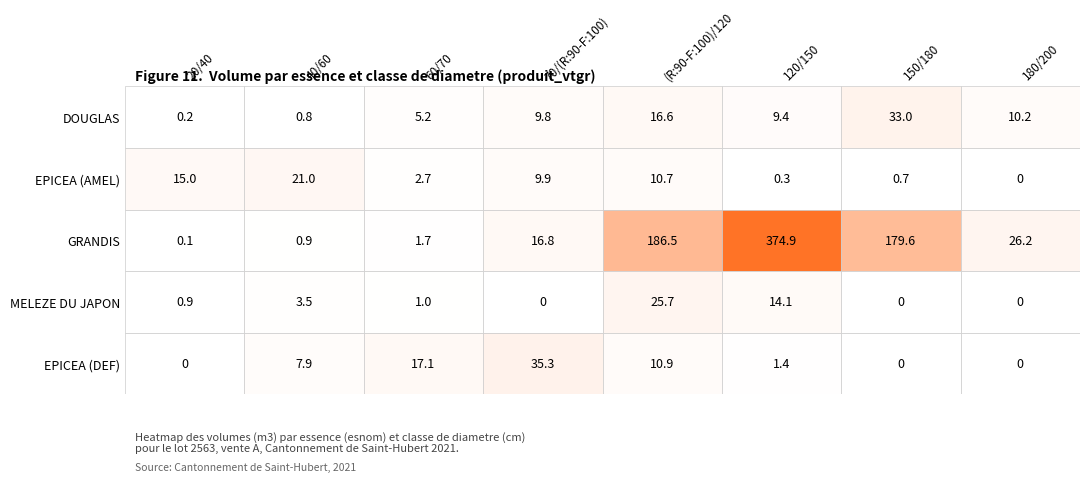

What is the total value across all series at 60/70?

27.6